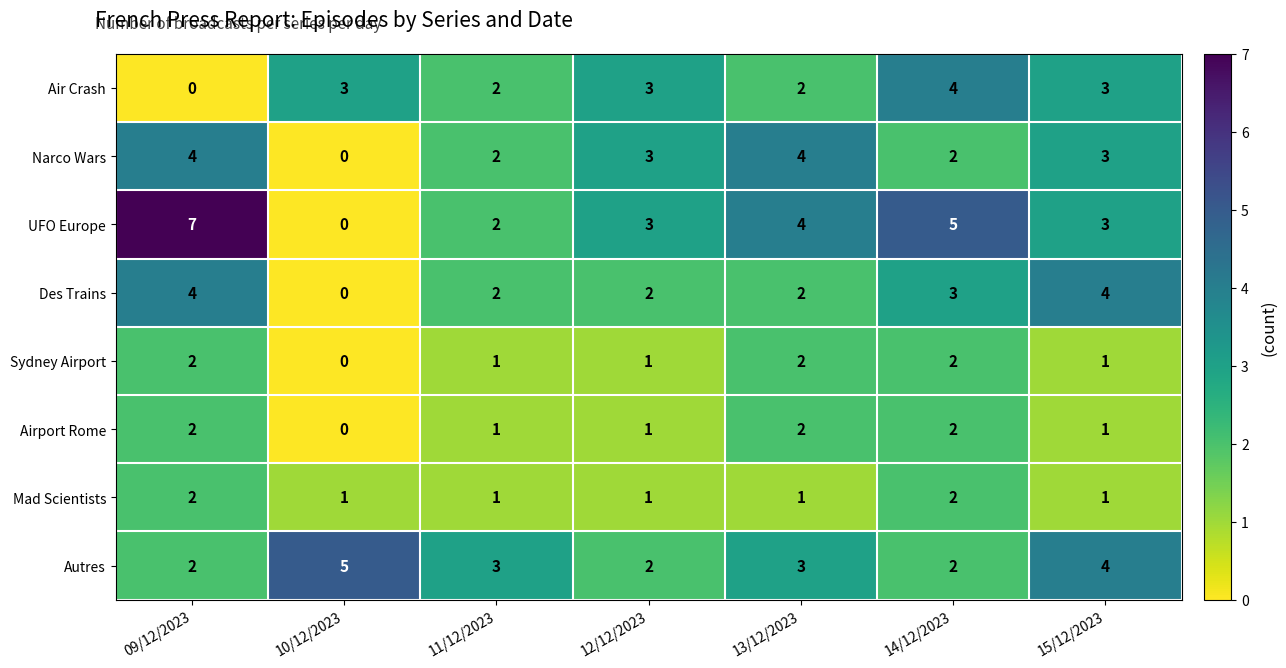

Which series has the largest range (max minus min)?

UFO Europe